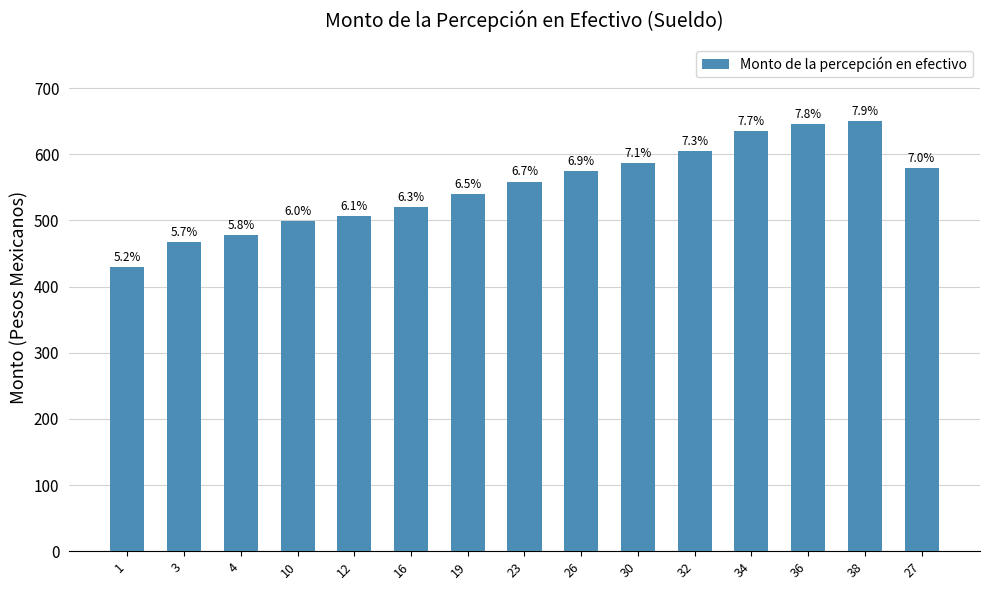

Rank the categories by value from highest to lowest.

38, 36, 34, 32, 30, 27, 26, 23, 19, 16, 12, 10, 4, 3, 1